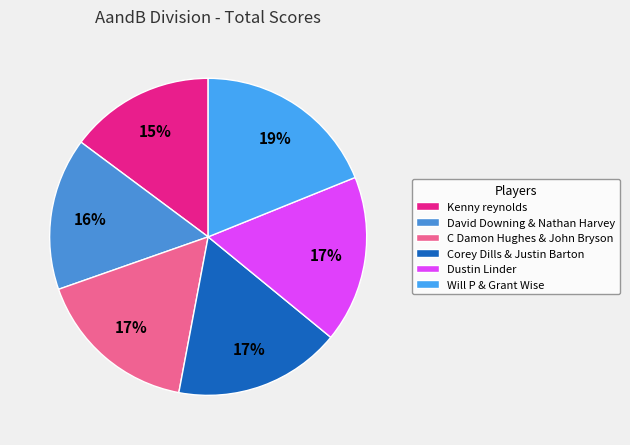

To the nearest percent, what portion does Corey Dills & Justin Barton represent?

17%